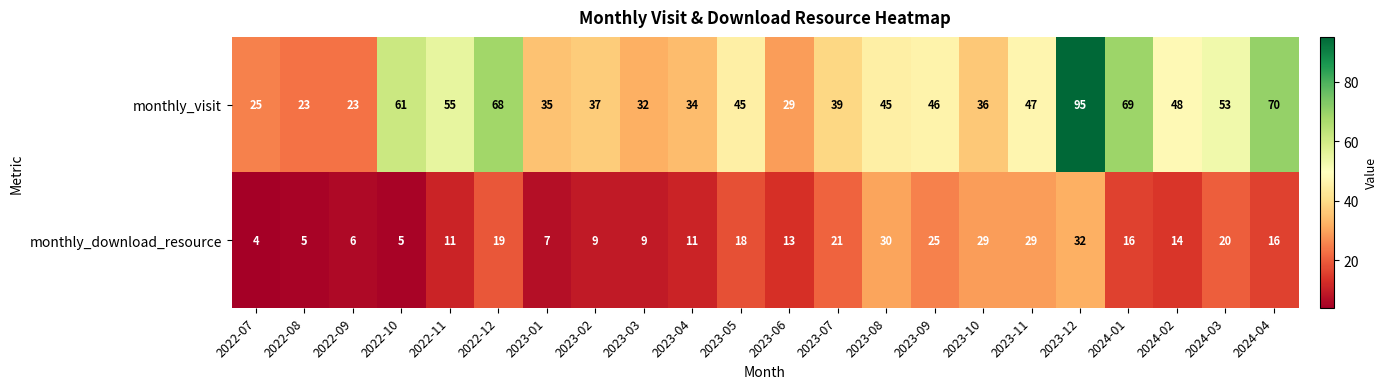

What is the total value across all series at 2023-06?

42